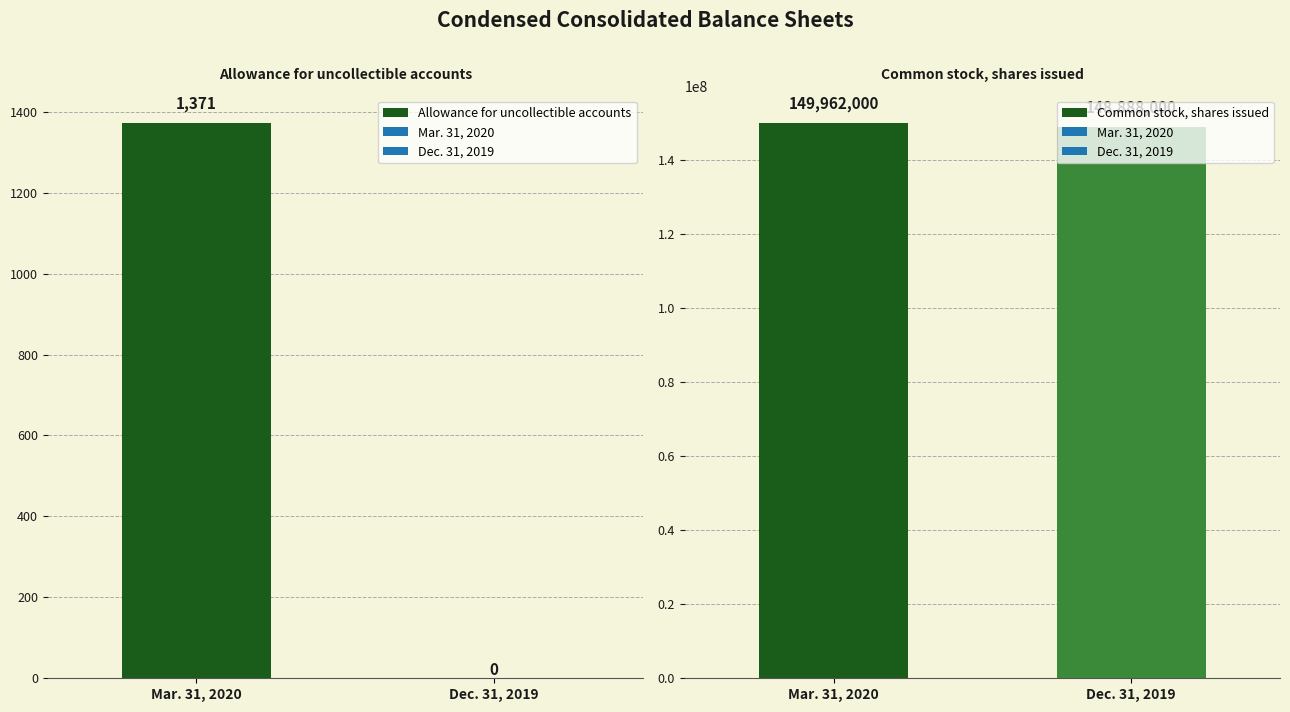

What is the average value of the Allowance for uncollectible accounts series?

686